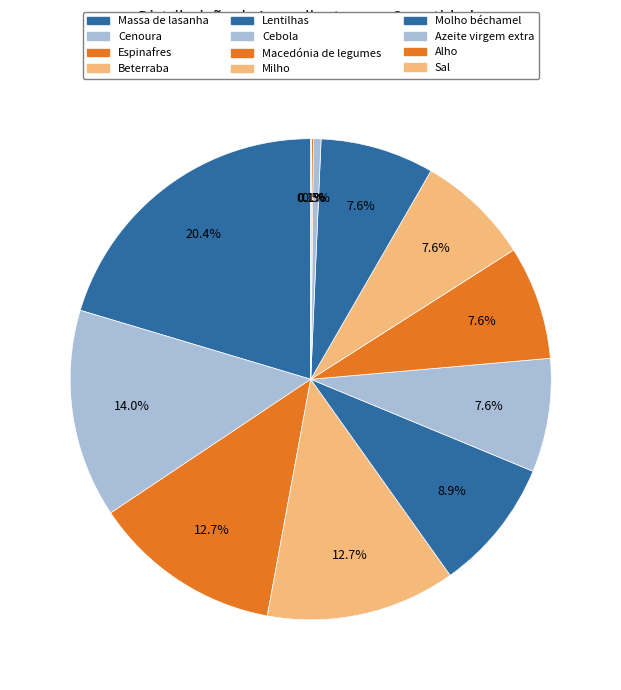

Count the number of slices in the pie.

12